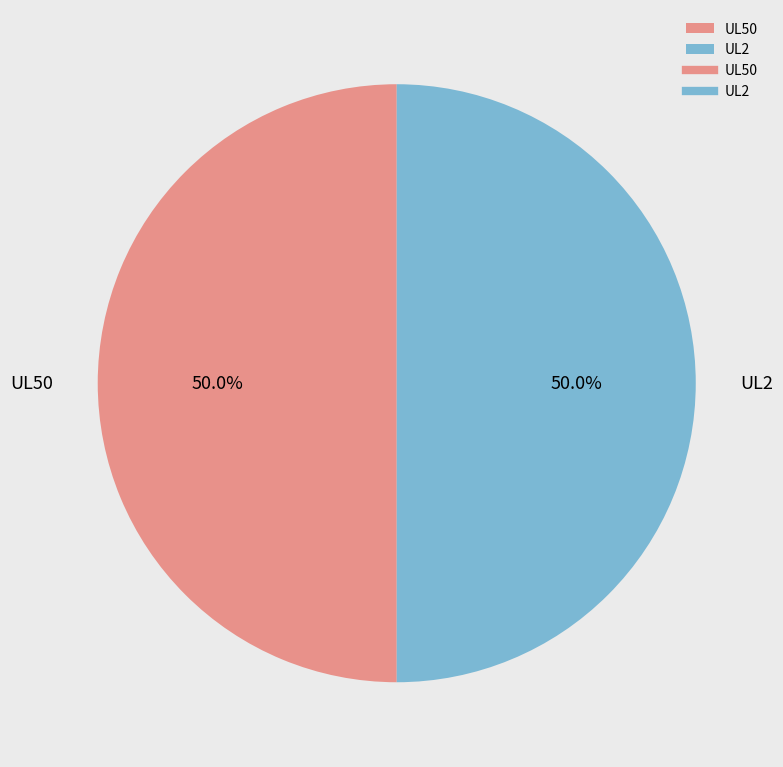

How much of the chart is everything except UL2?

50.0%